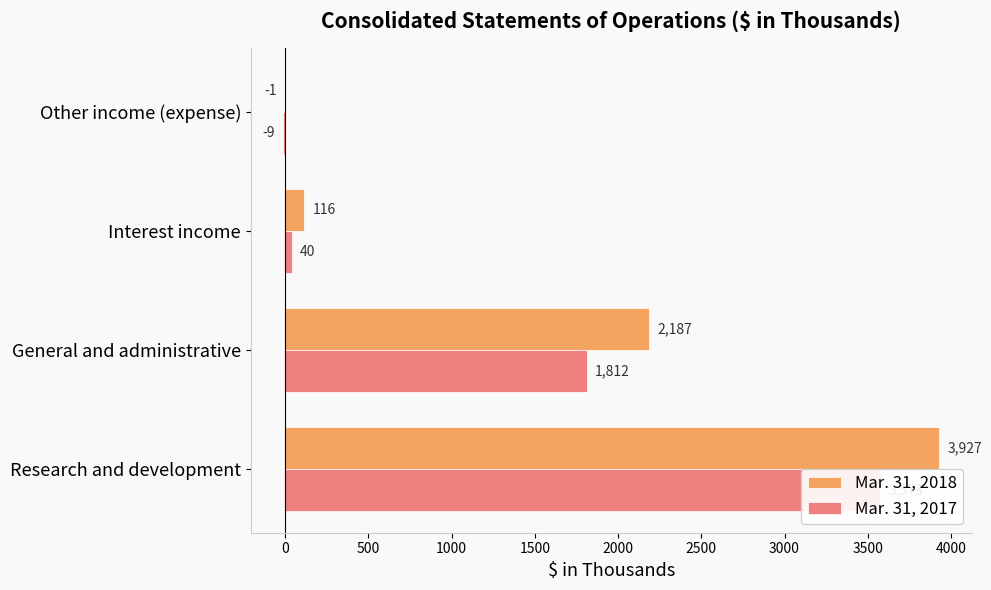

True or false: Mar. 31, 2018 has a value of 6615 at Research and development.

False